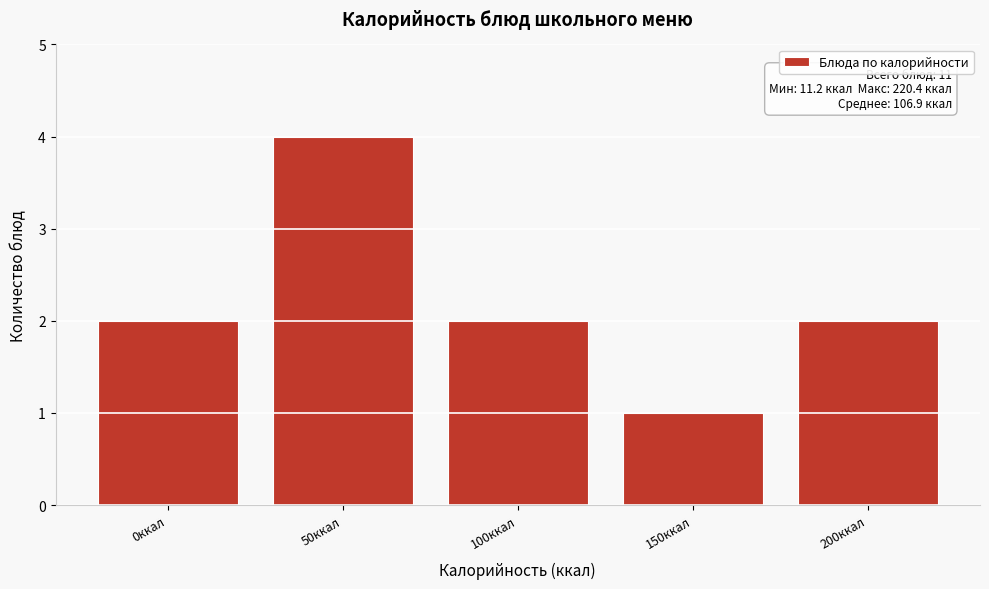

Reading left to right, list all the values displayed in this chart.

2	4	2	1	2